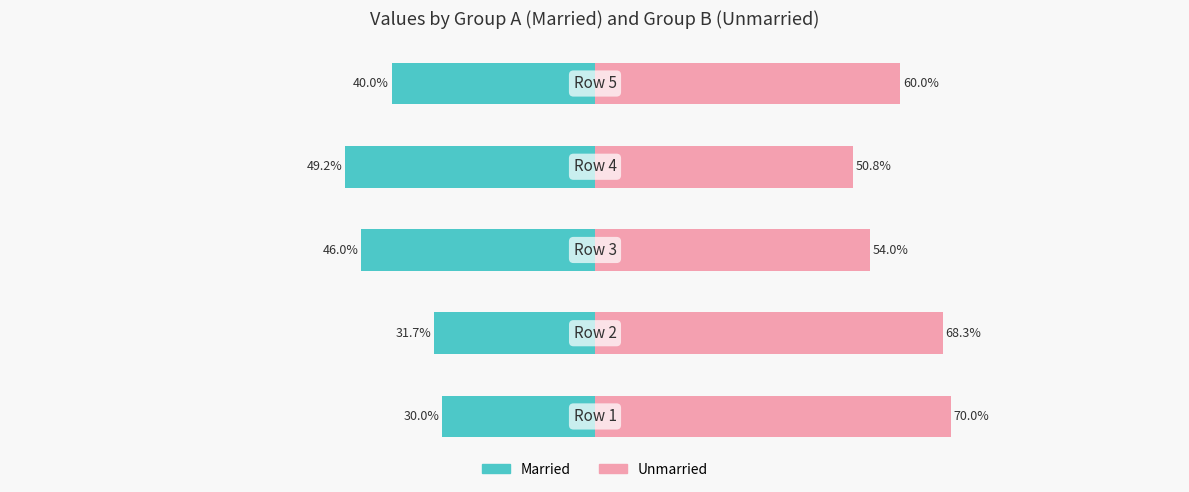

Reading left to right, transcribe all the data shown in this chart.

Married: −150=-30.0	−100=-31.7	−50=-46.0	0=-49.2	50=-40.0
Unmarried: −150=70.0	−100=68.3	−50=54.0	0=50.8	50=60.0